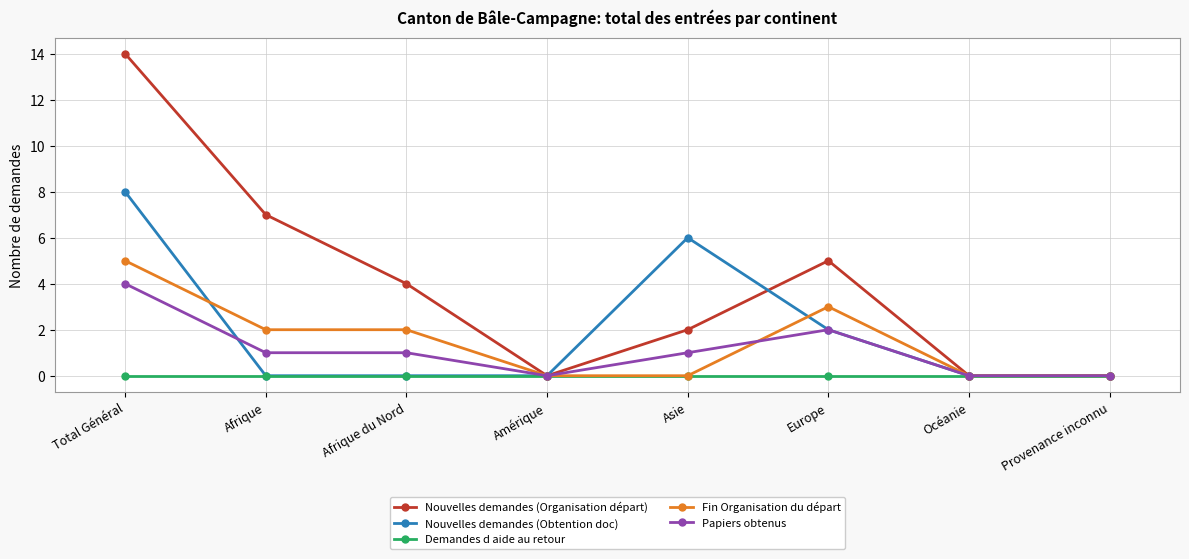

The Fin Organisation du départ series shows -2 at Amérique. True or false?

False